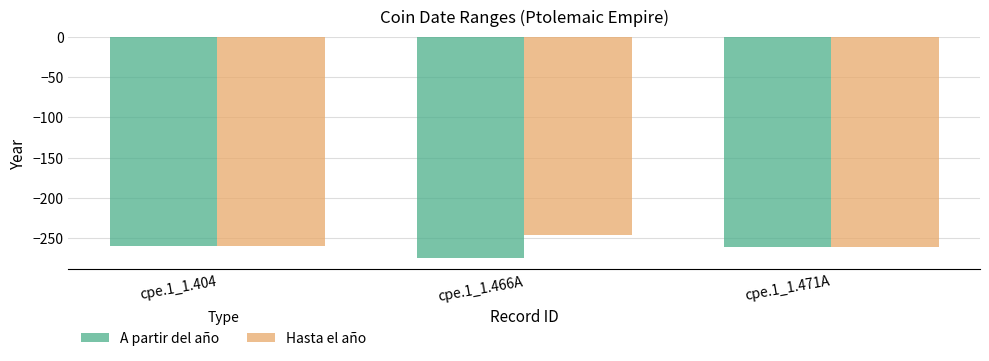

What is the total value across all series at cpe.1_1.404?

-520